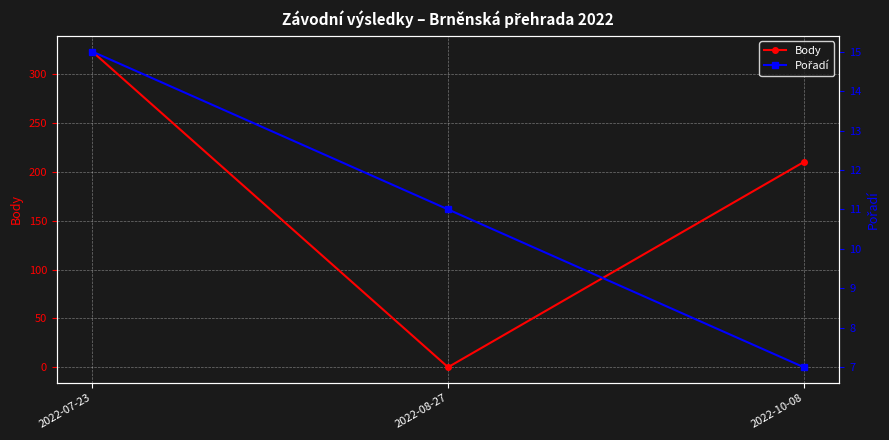

Between 2022-08-27 and 2022-10-08, which is larger?

2022-10-08